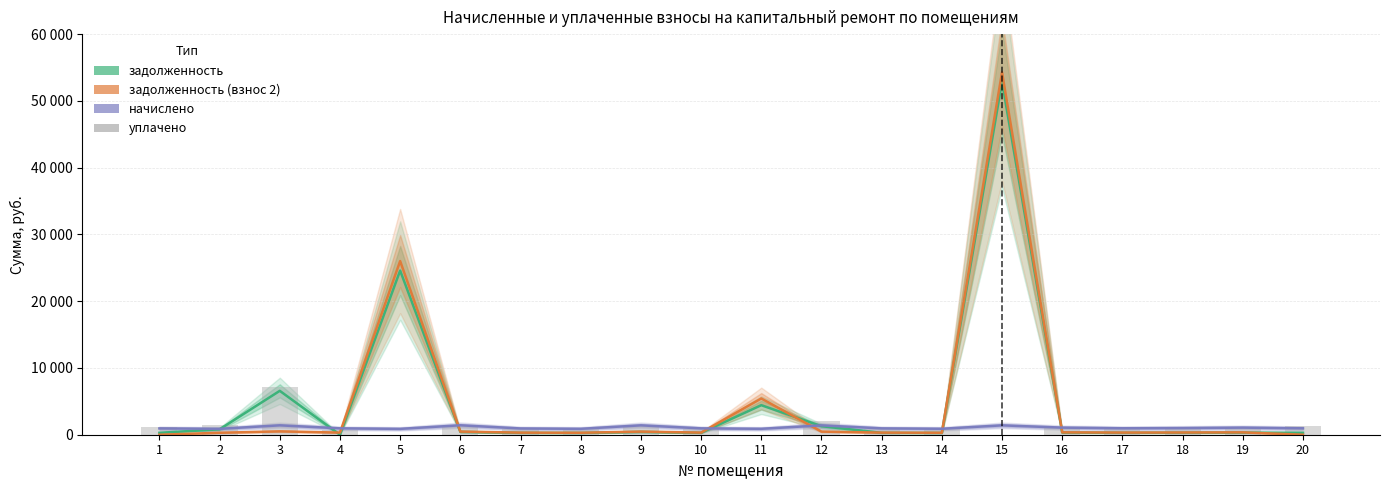

True or false: уплачено has a value of 863.8 at 14.

True